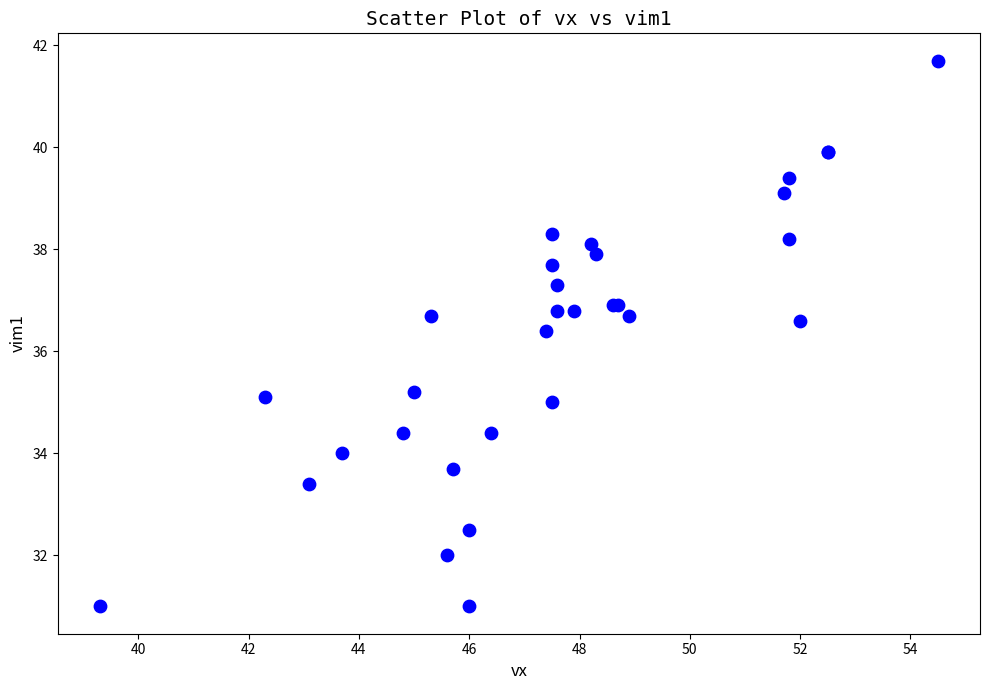

What Y value in the scatter plot is closest to 36?

36.4